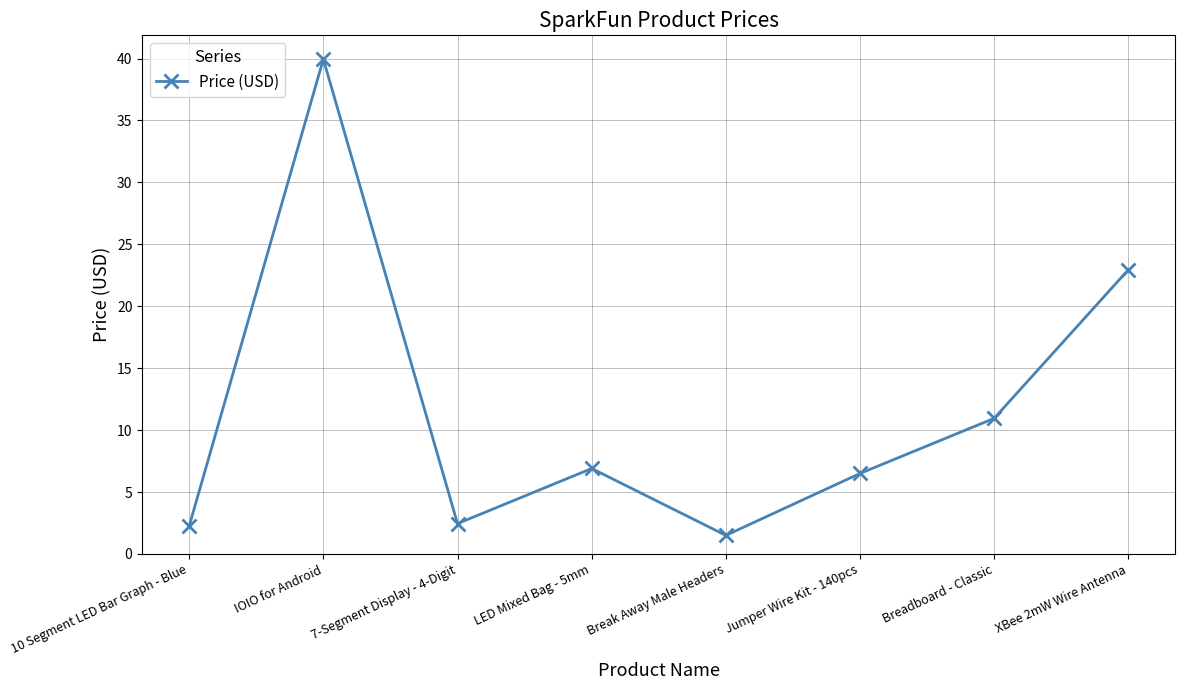

What is the greatest value displayed?

40.0